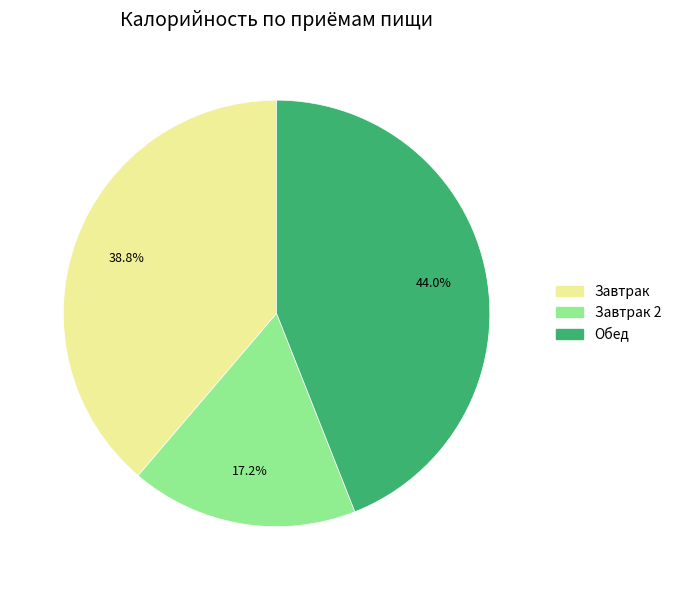

Does any single category account for the majority?

No